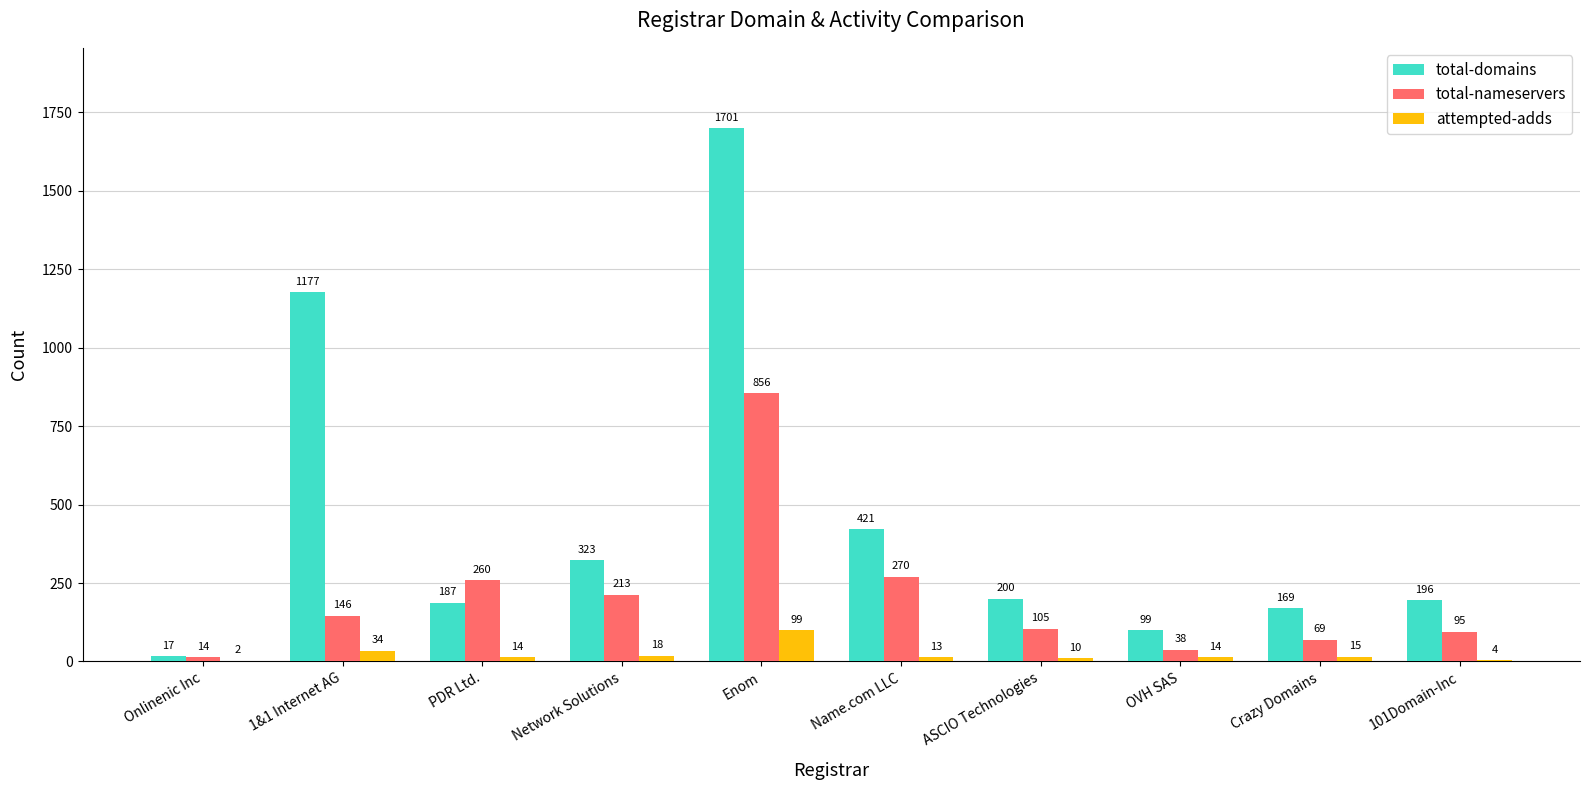

Which series has the largest total across all categories?

total-domains